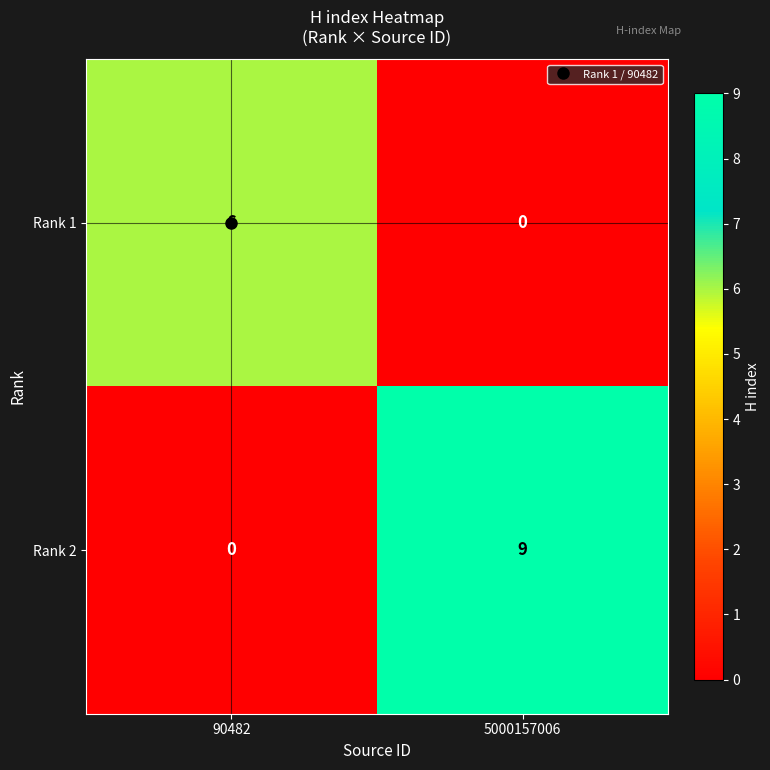

Is it true that Rank 2 equals 3 at 5000157006?

False